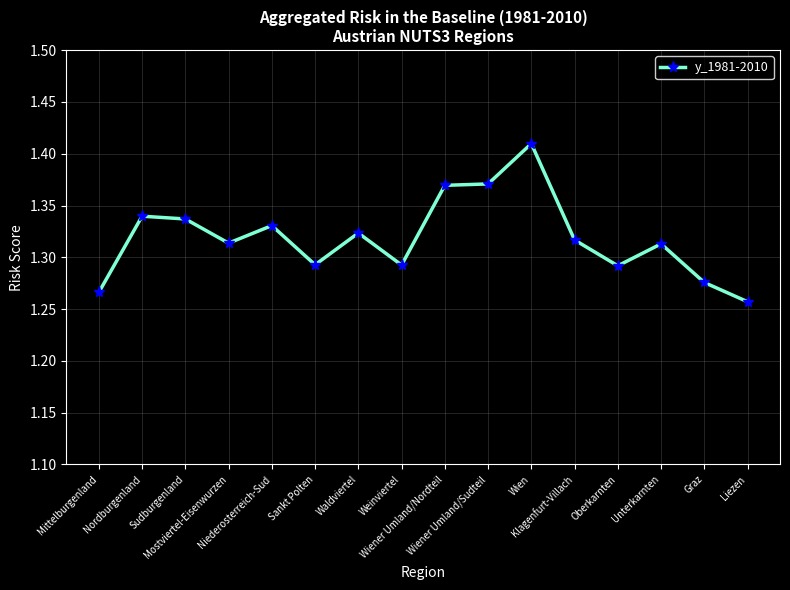

Does the chart have visible grid lines?

Yes